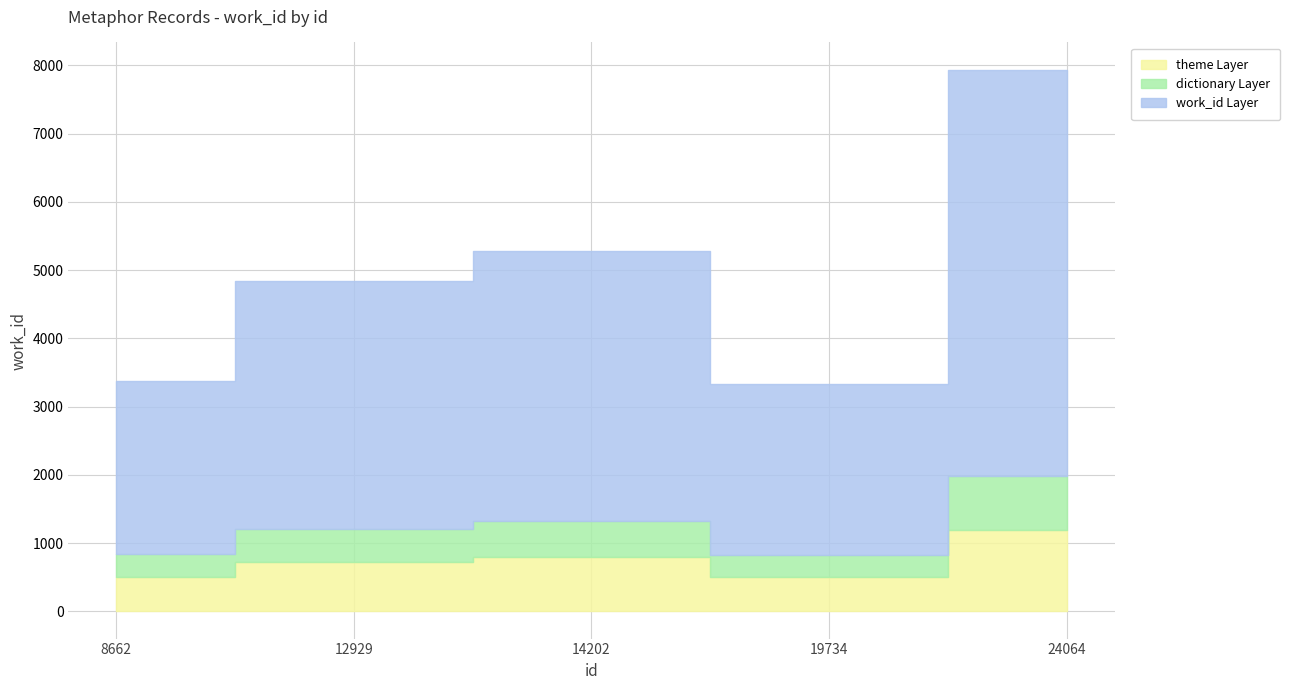

What is the difference between the values at 14202 and 12929?

440